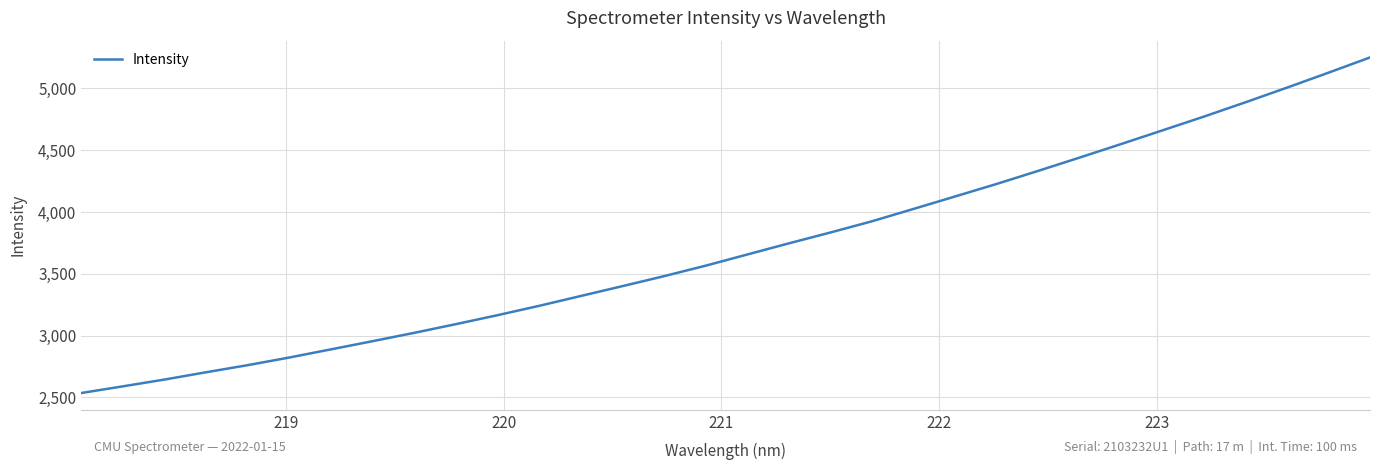

What is the smallest value displayed?

2534.3